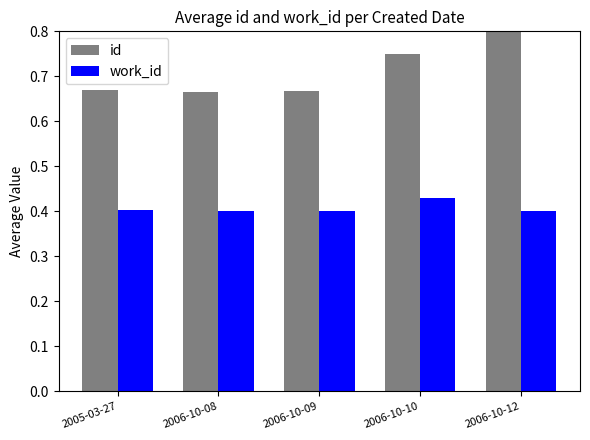

What are all the series names shown in the legend?

id, work_id